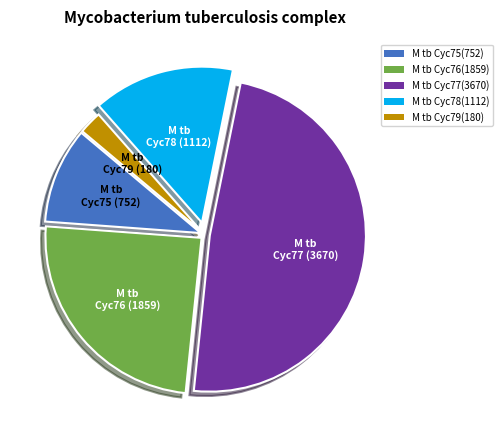

The M tb Cyc78 (1112) slice represents 15% of the pie. True or false?

True